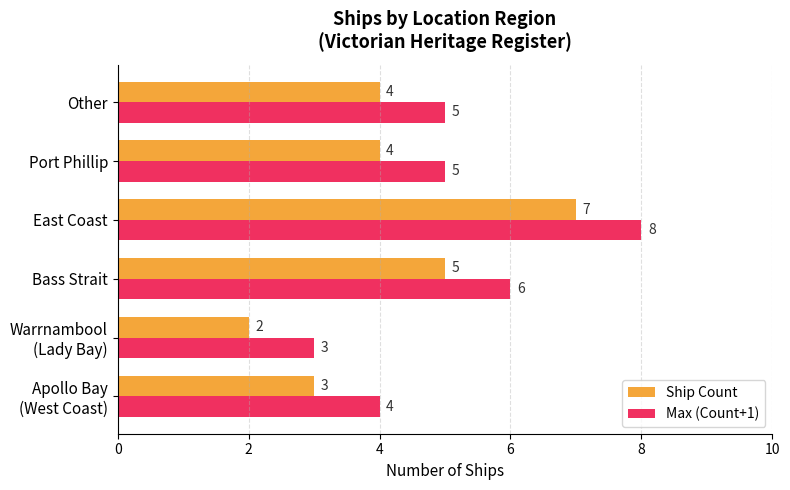

The Max (Count+1) series shows 8 at East Coast. True or false?

True